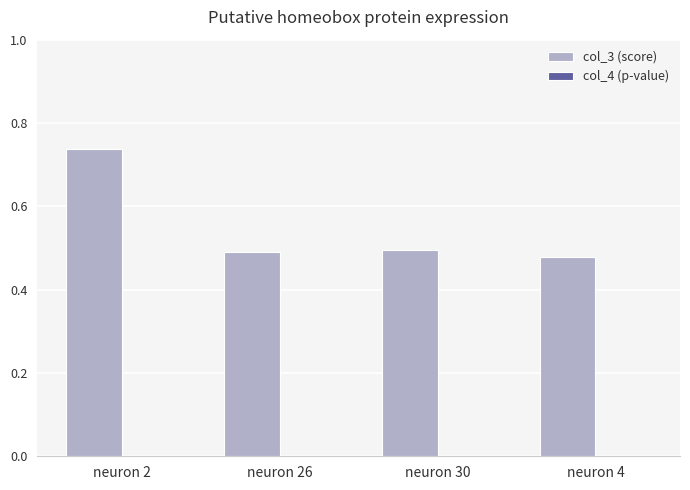

At which category is the sum across all series the highest?

neuron 2